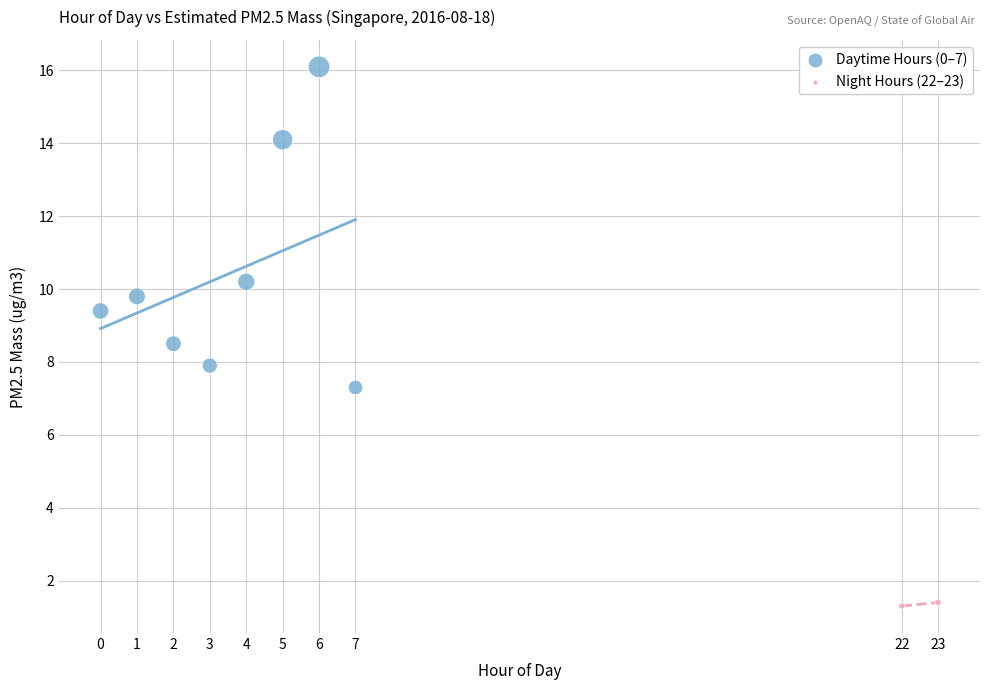

Which series contains the highest Y value?

Daytime Hours (0–7)